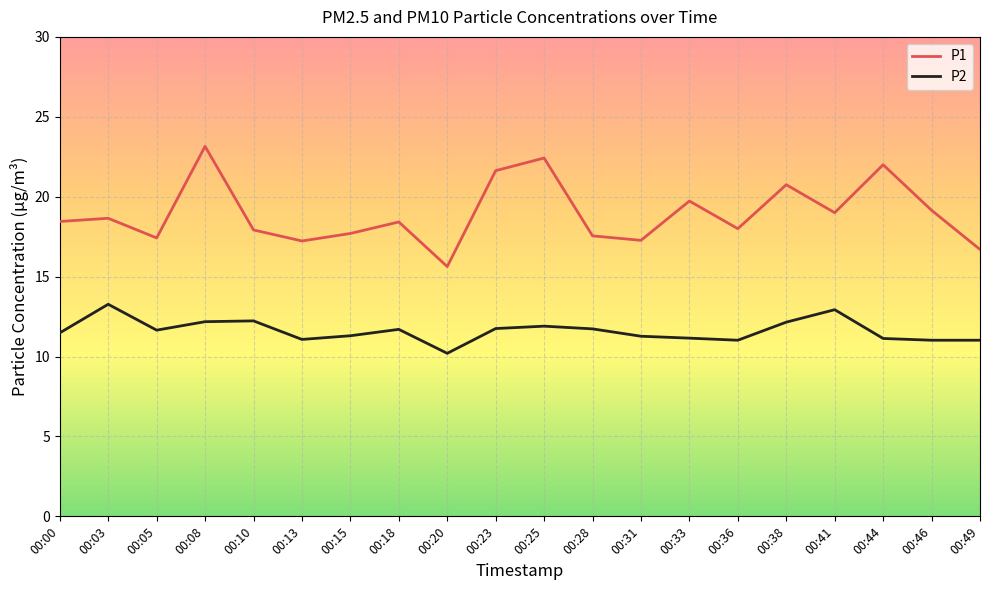

Does the chart have visible grid lines?

Yes